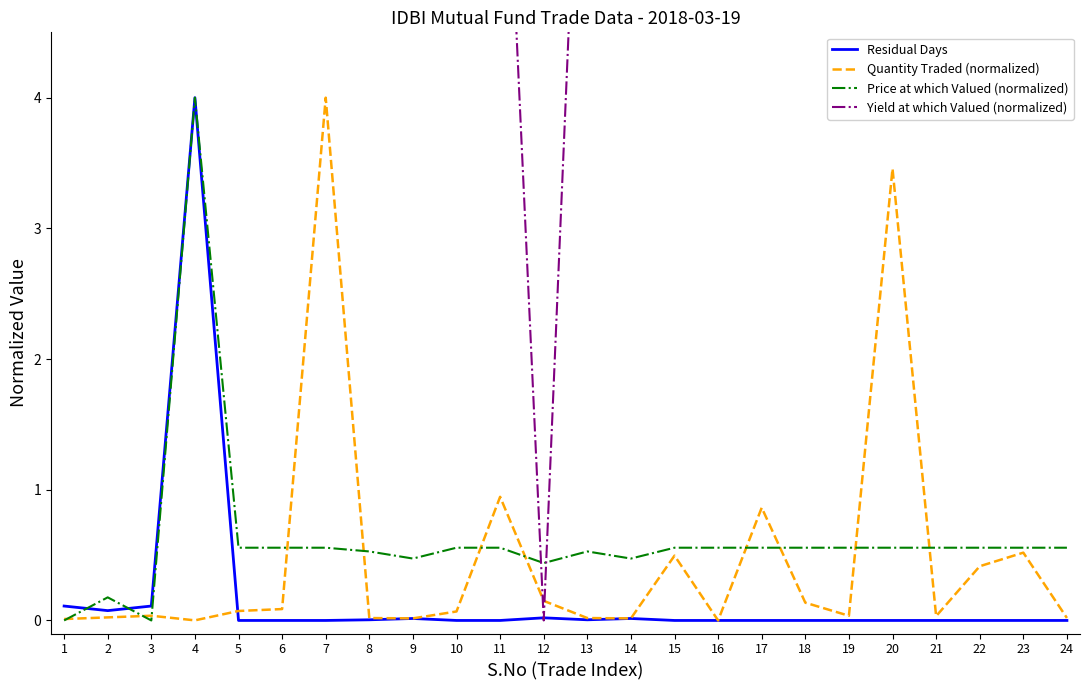

At which category is the sum across all series the highest?

4